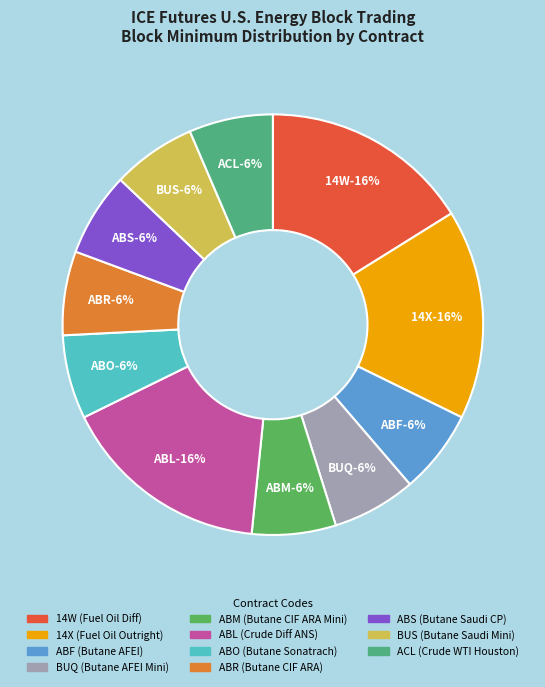

Is it true that 14W is 26% of the pie?

False